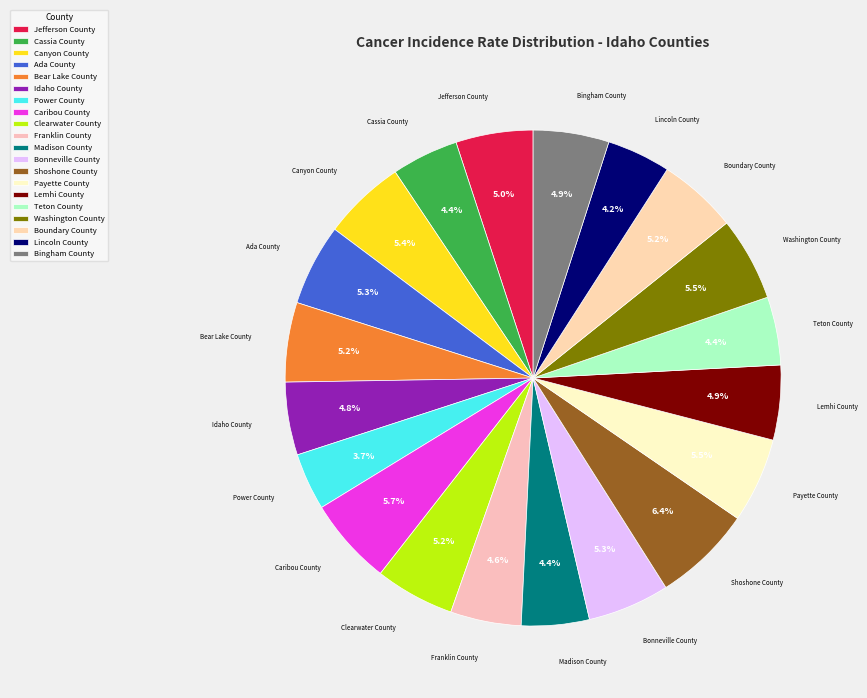

How many segments does this pie chart have?

20